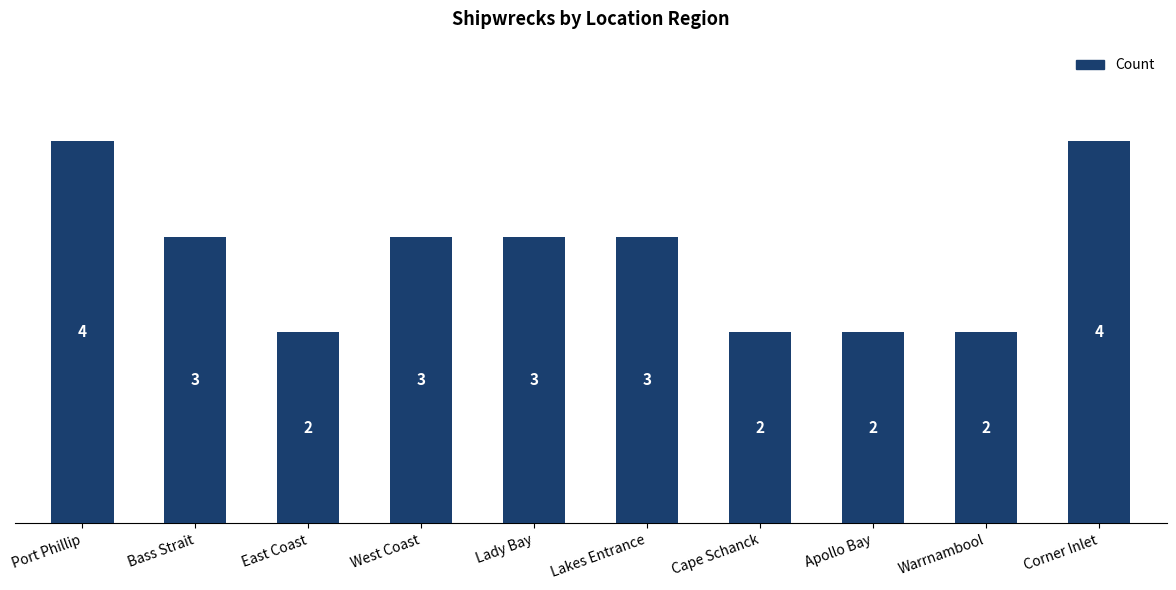

How many series are shown in this chart?

1